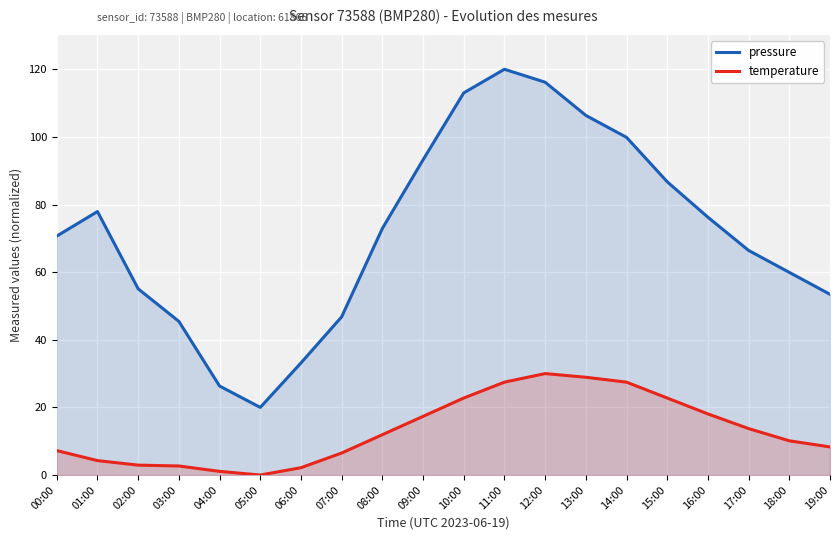

What is the value of the pressure point at the 10th from the left?

93.2